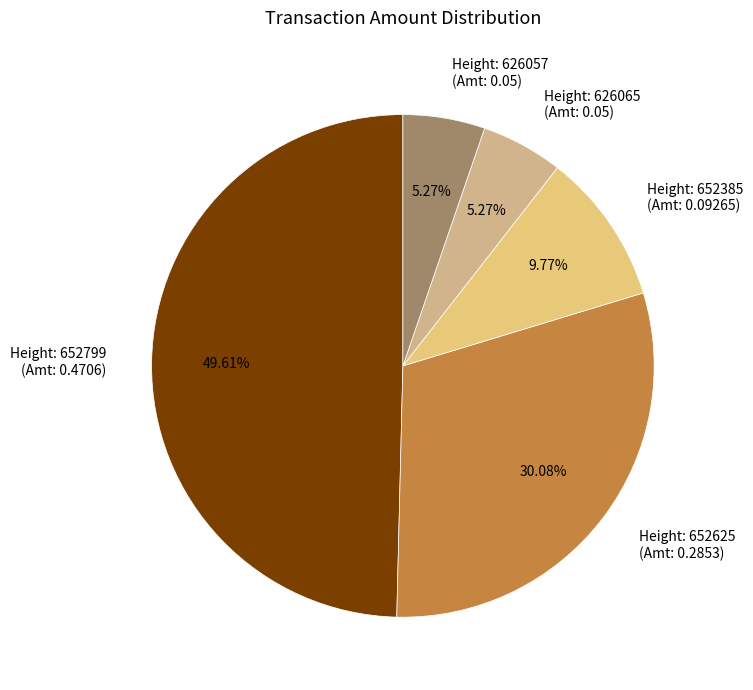

Is there a majority slice in this chart?

No